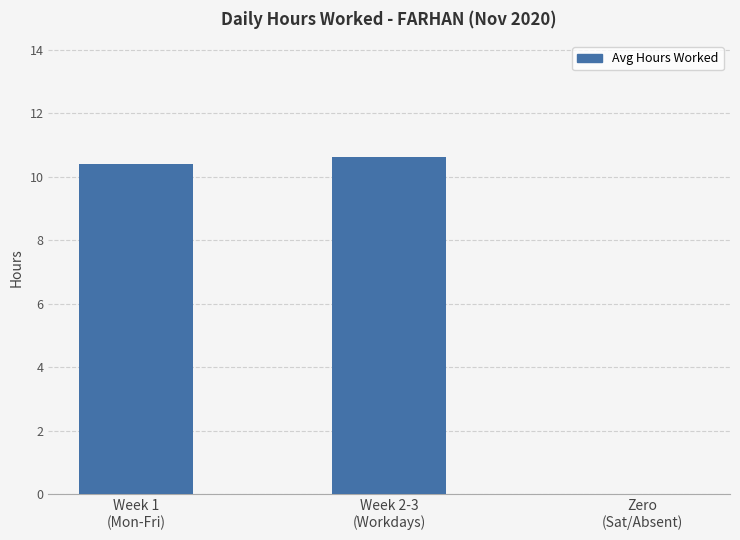

How many positive values are there?

2